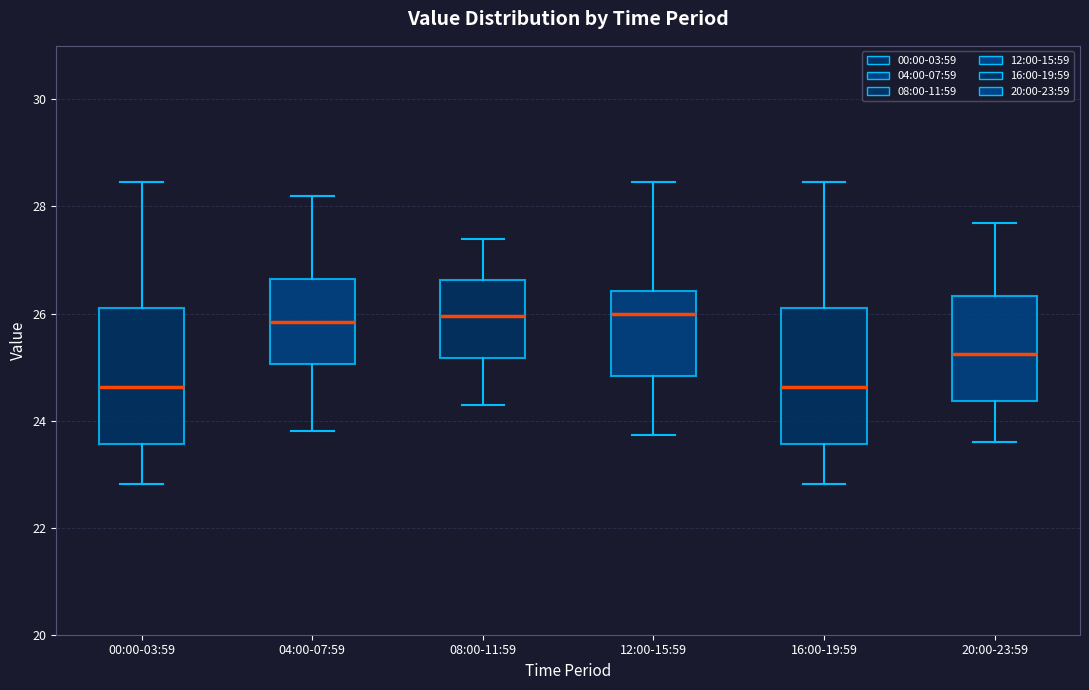

Reading left to right, transcribe this box plot: for each box, give where its median line is, the range the box spans, and where its two whiskers end, as read against the y-axis. The values are not printed on the chart, so give them approximately, as read against the axis.

00:00-03:59: median 24.6, box 23.6 to 26.2, whiskers 22.8 to 28.4
04:00-07:59: median 25.8, box 25.0 to 26.6, whiskers 23.8 to 28.2
08:00-11:59: median 26.0, box 25.2 to 26.6, whiskers 24.4 to 27.4
12:00-15:59: median 26.0, box 24.8 to 26.4, whiskers 23.8 to 28.4
16:00-19:59: median 24.6, box 23.6 to 26.2, whiskers 22.8 to 28.4
20:00-23:59: median 25.2, box 24.4 to 26.4, whiskers 23.6 to 27.8